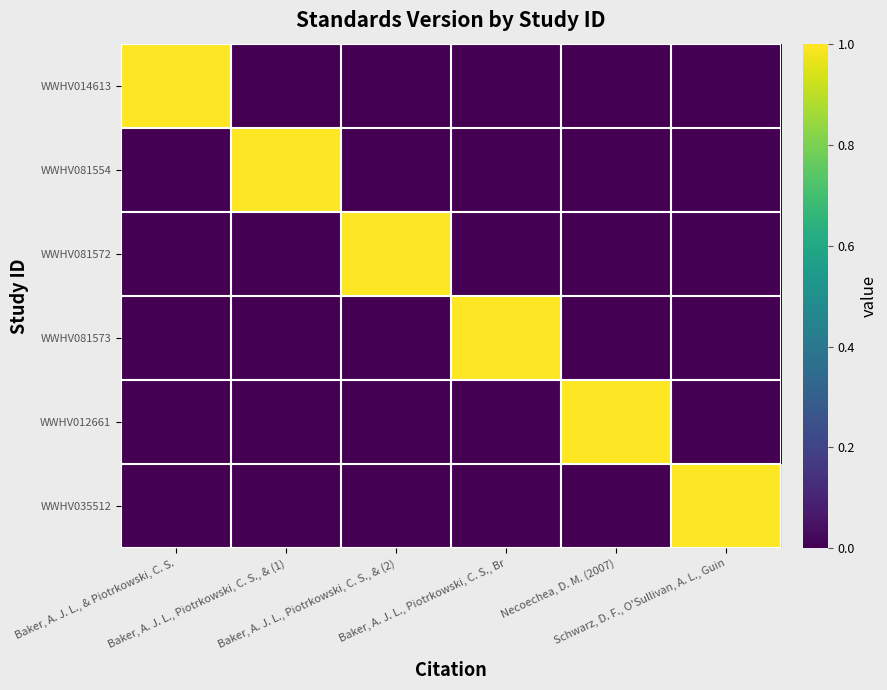

At which category does the chart reach its peak across all series?

Baker, A. J. L., & Piotrkowski, C. S.